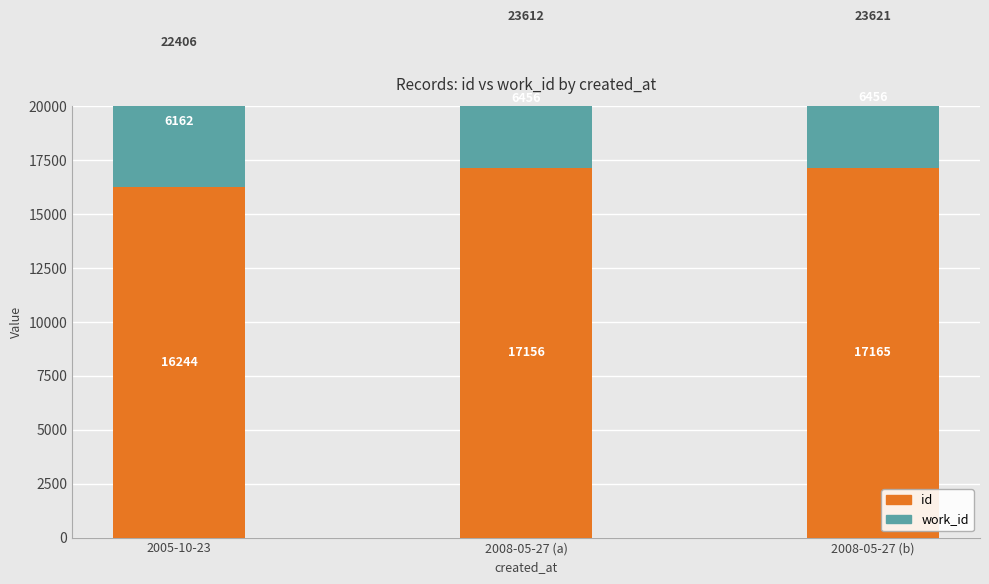

What is the label of the 3rd bar from the right?

2005-10-23